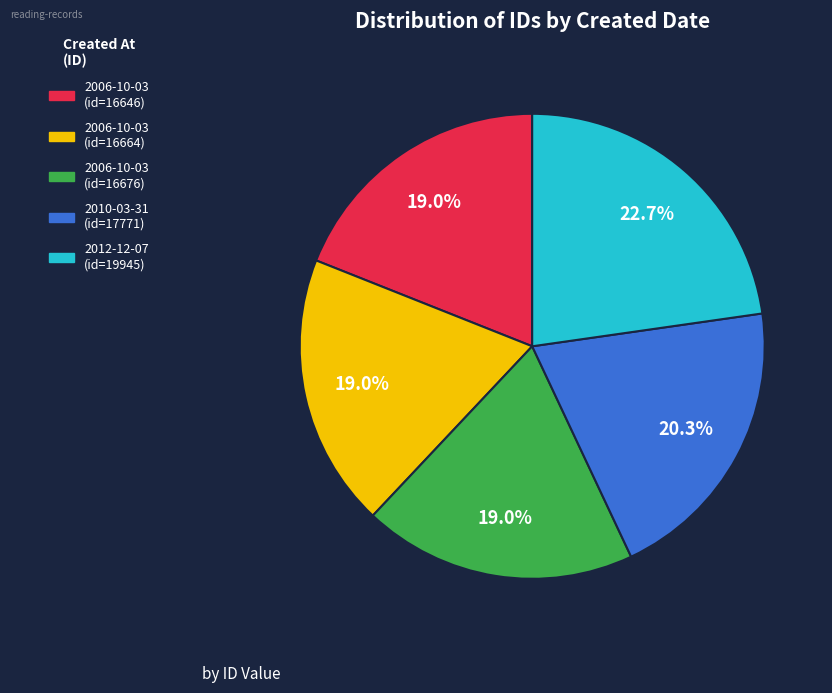

Which category has the biggest portion of the pie?

2012-12-07 (id=19945)